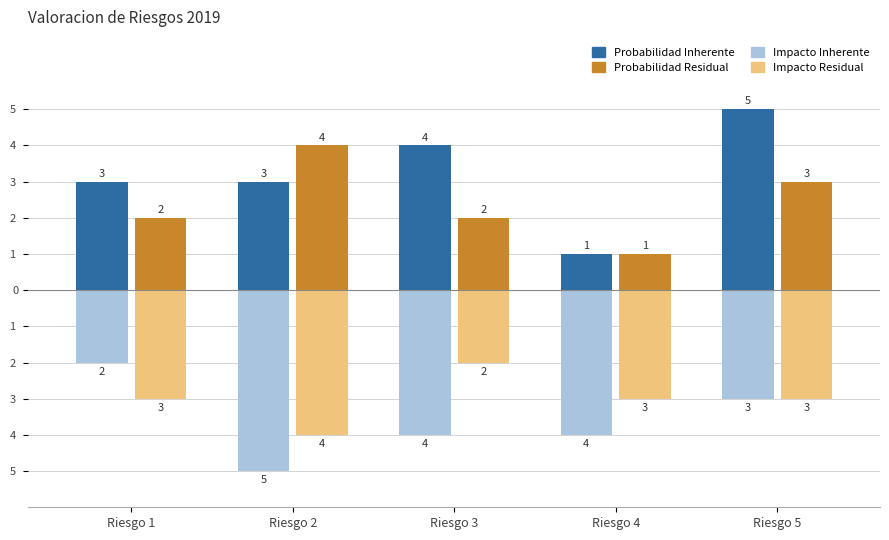

At which category does the chart reach its minimum across all series?

Riesgo 2